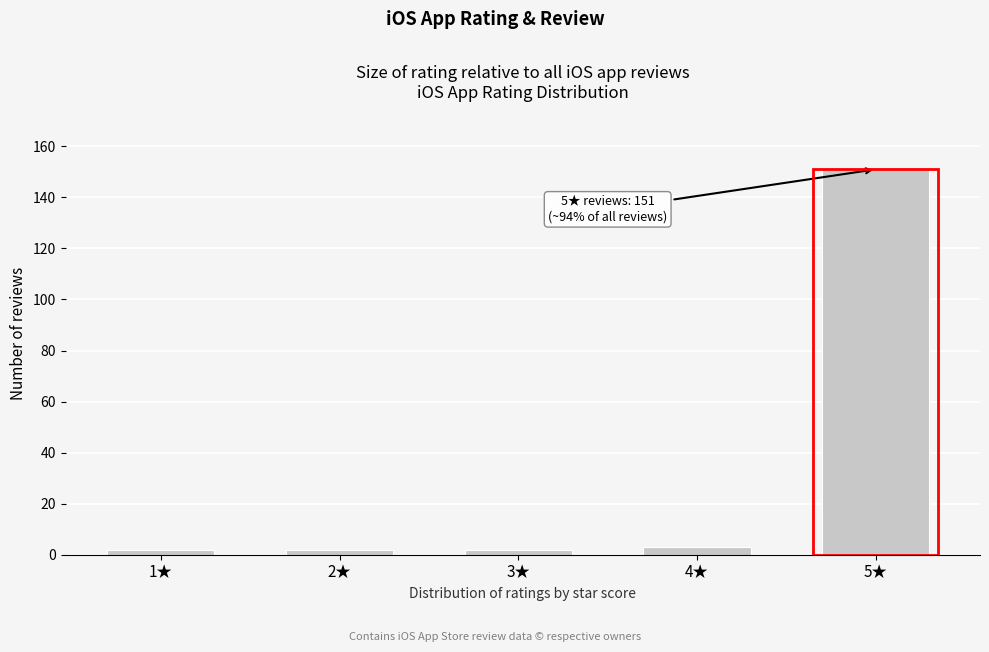

Reading left to right, list all the values displayed in this chart.

1★=2	2★=2	3★=2	4★=3	5★=151